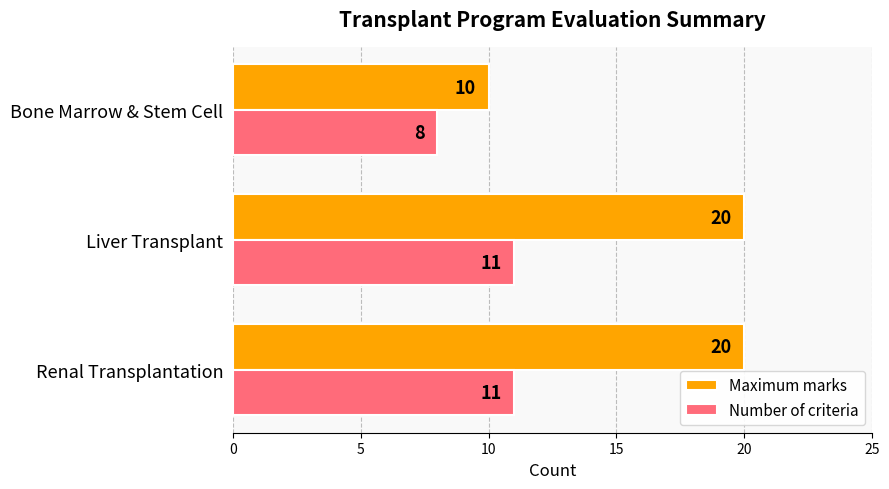

Rank the series by their maximum value, from highest to lowest.

Maximum marks, Number of criteria